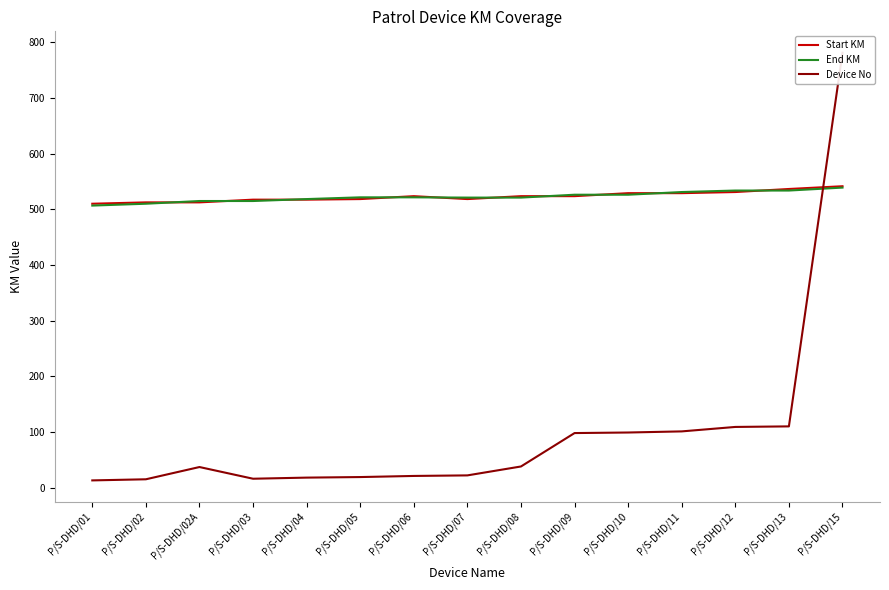

How many intersections are there between Device No and End KM?

1